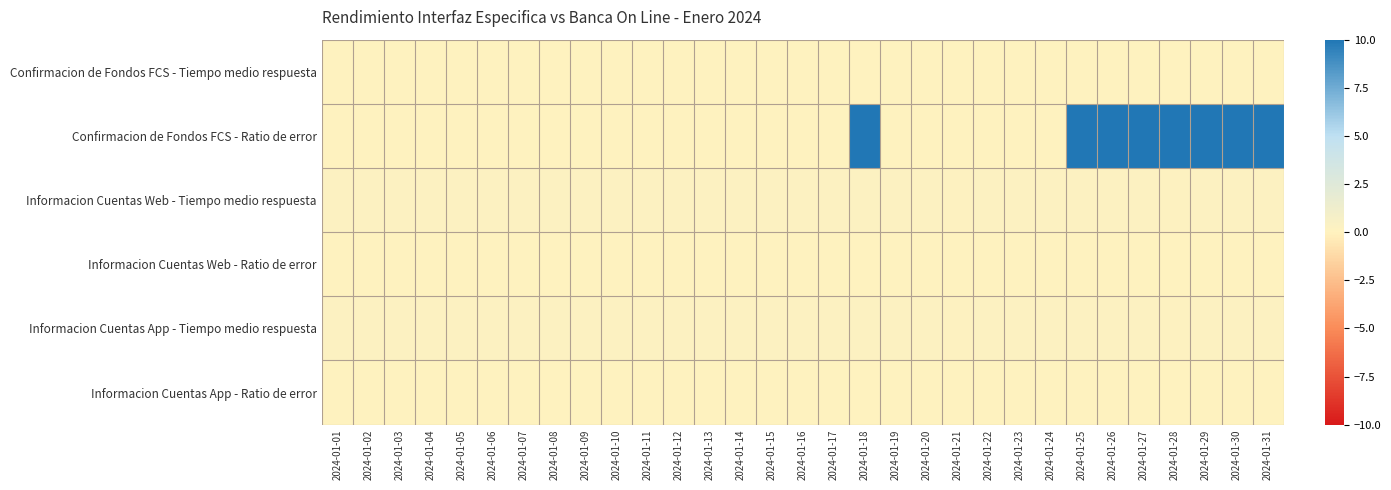

How many data points does each series have?

31